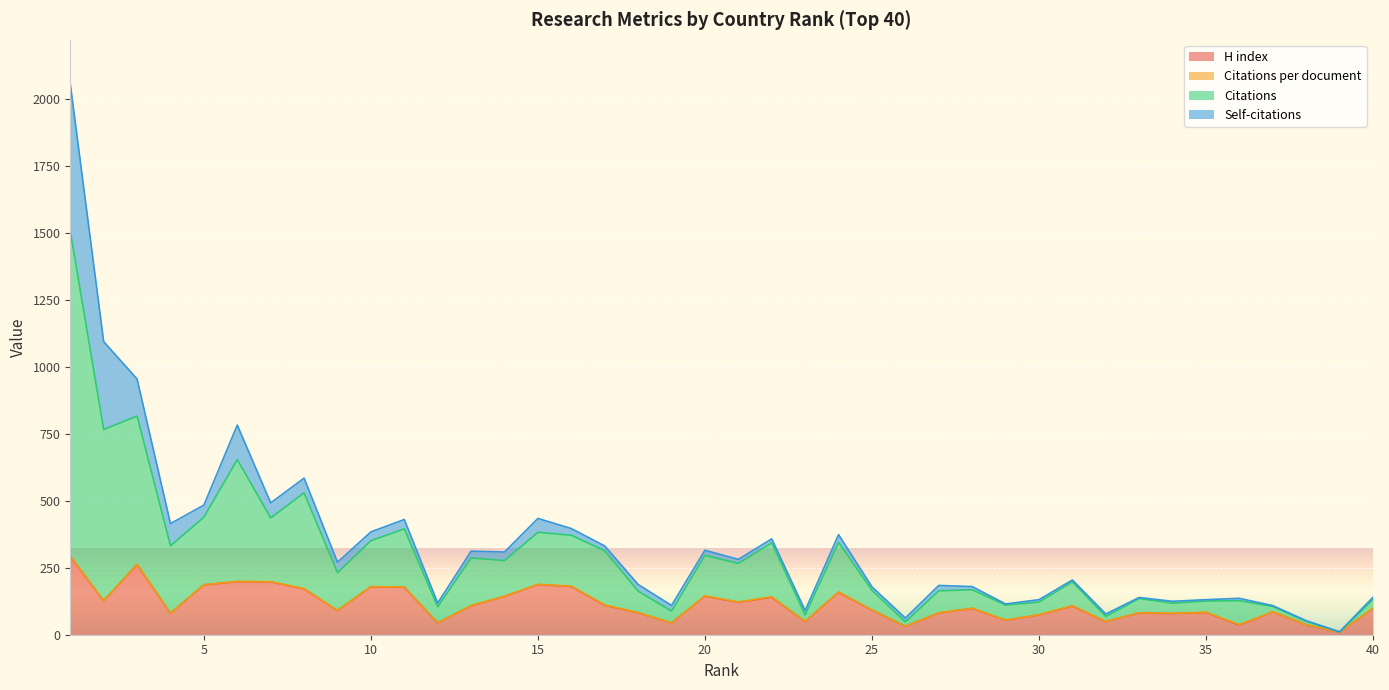

Where is the first local minimum for Citations?

4